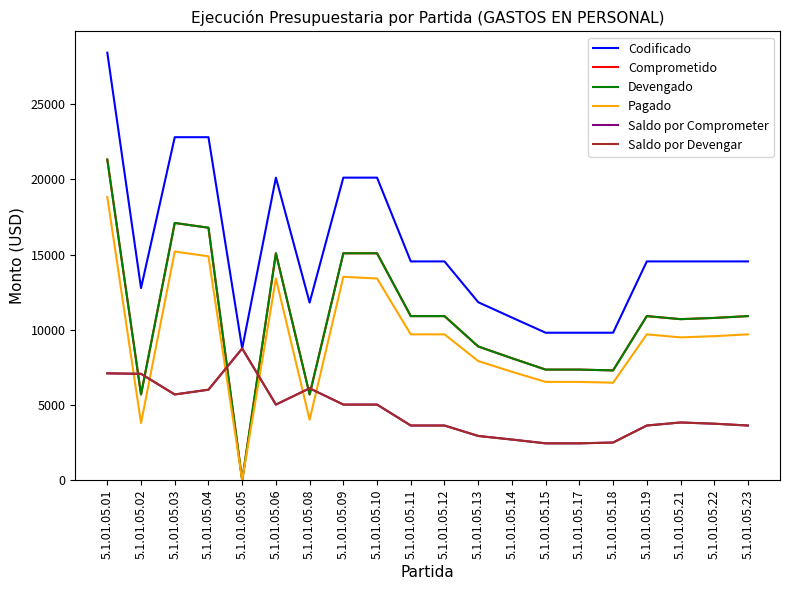

What is the value of the Devengado point at the 1st from the left?

21312.0